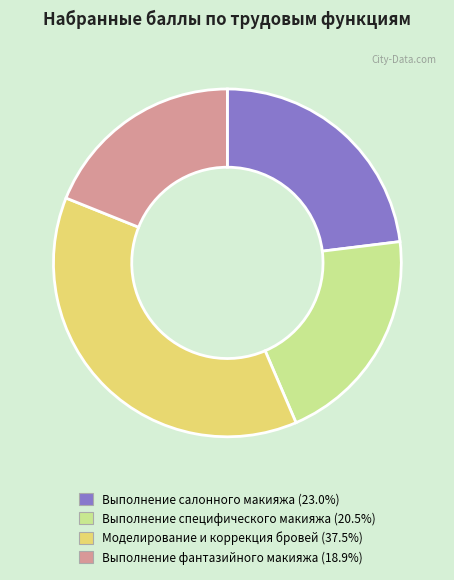

Is there a majority slice in this chart?

No